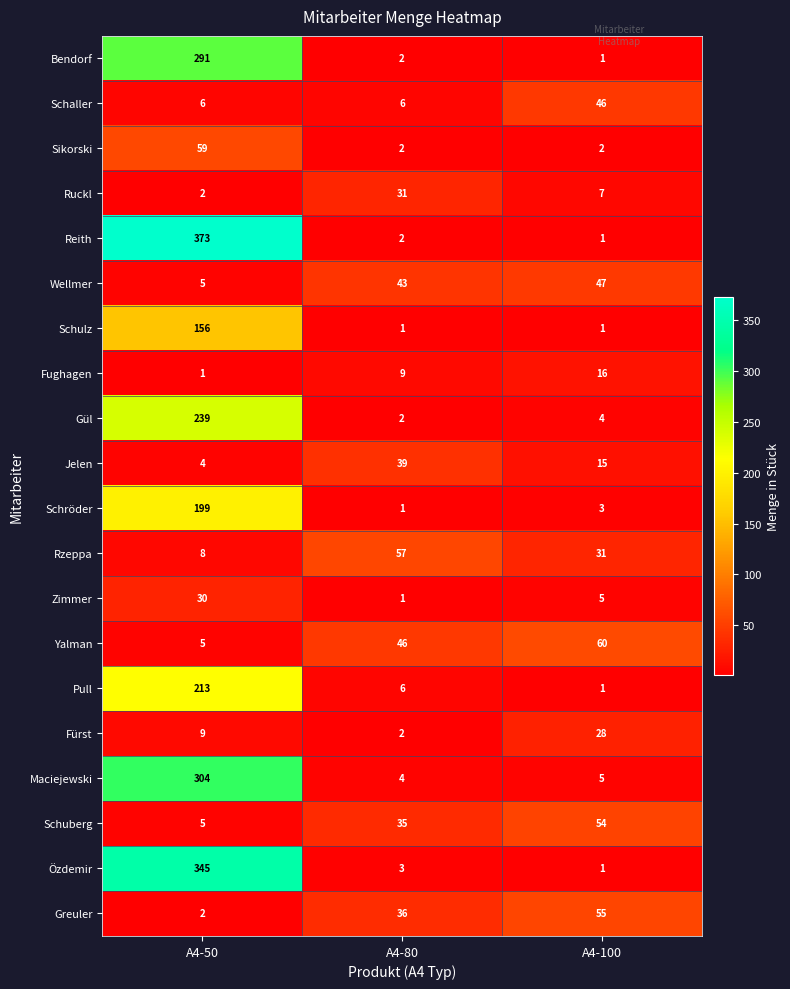

How many data points does each series have?

3